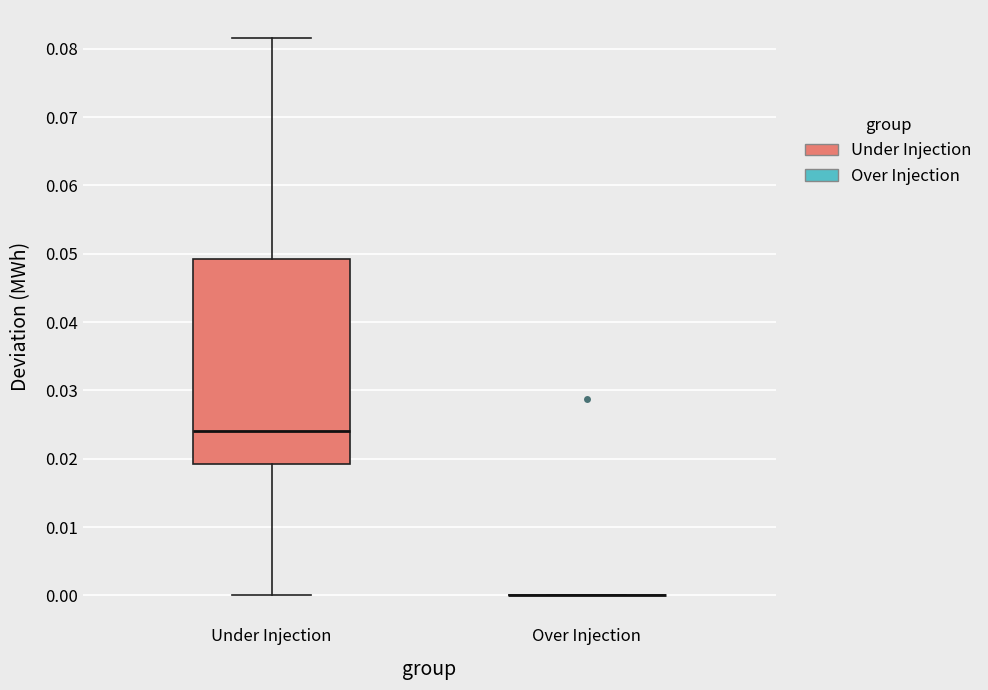

Comparing the boxes themselves (not the whiskers), which one is the tallest?

Under Injection